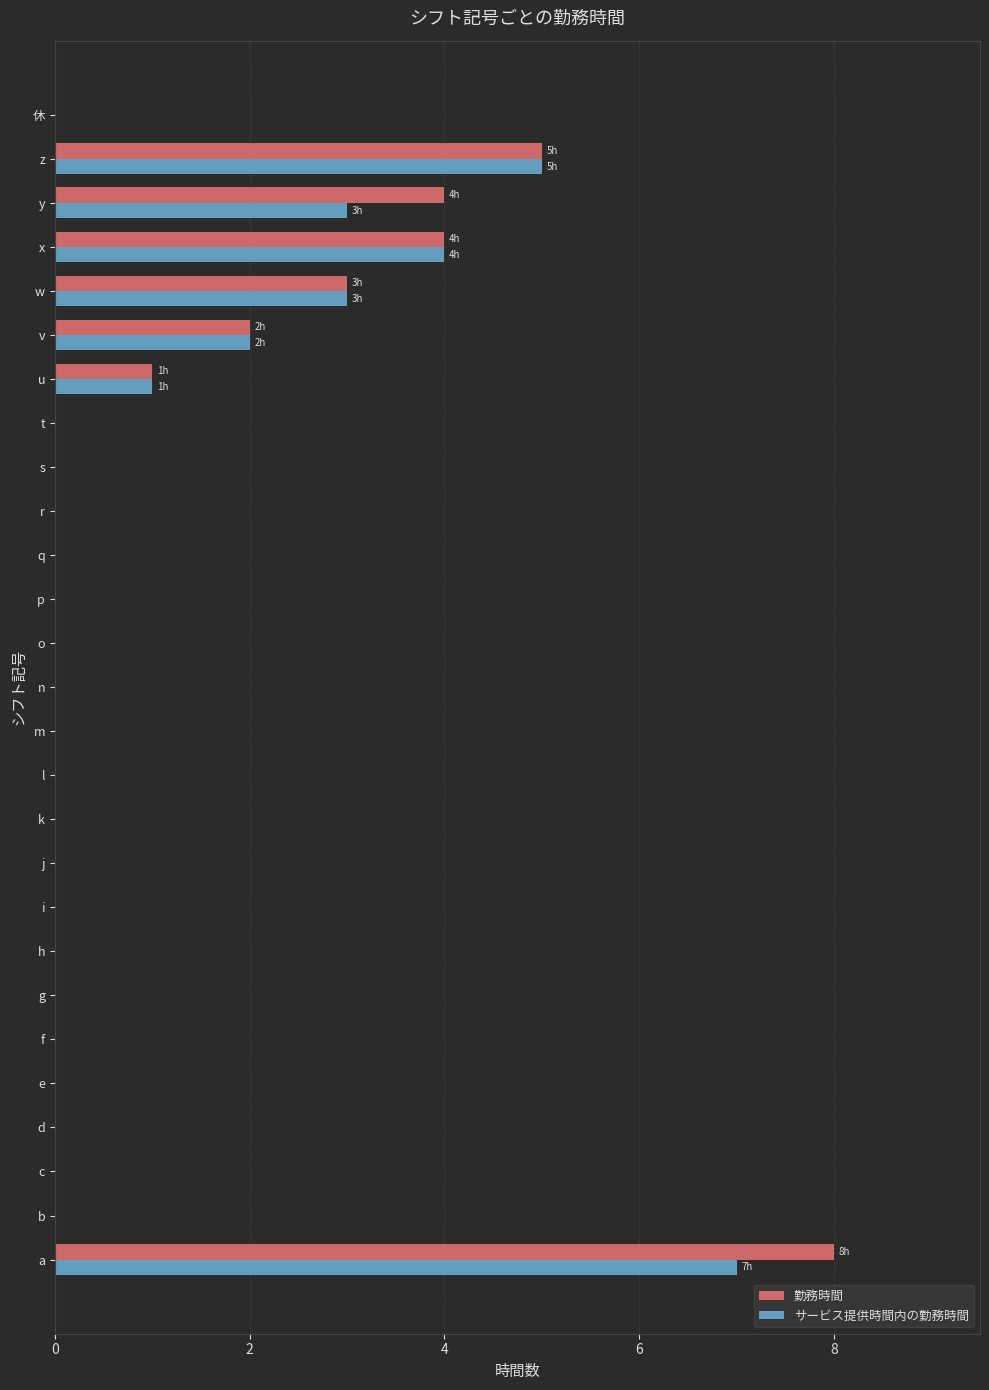

What is the maximum value for サービス提供時間内の勤務時間?

7